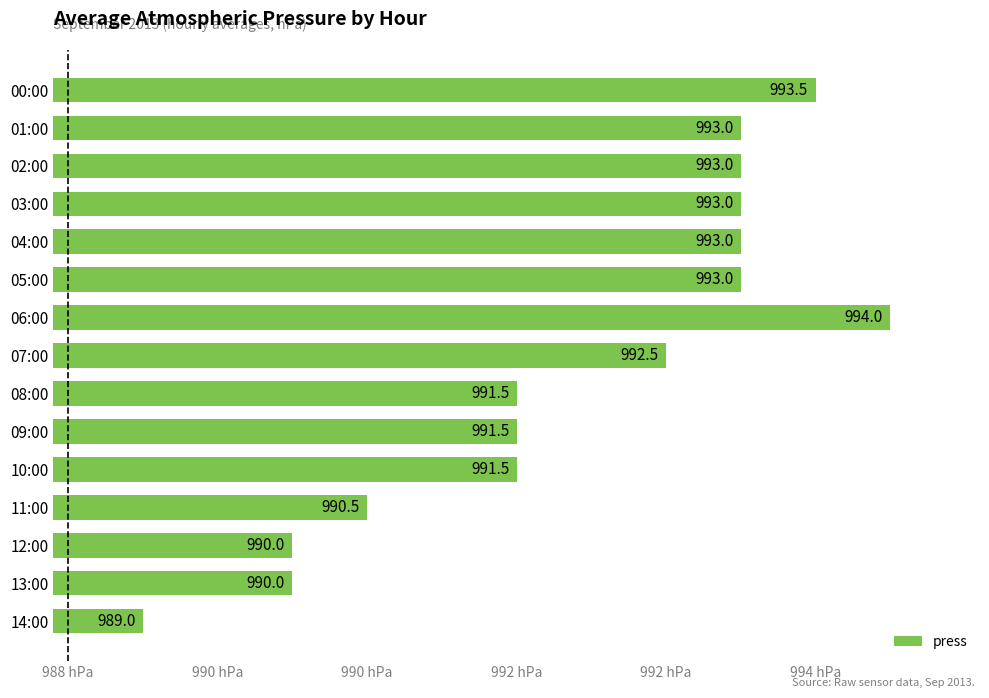

Count the values in the range 990 to 993.

12